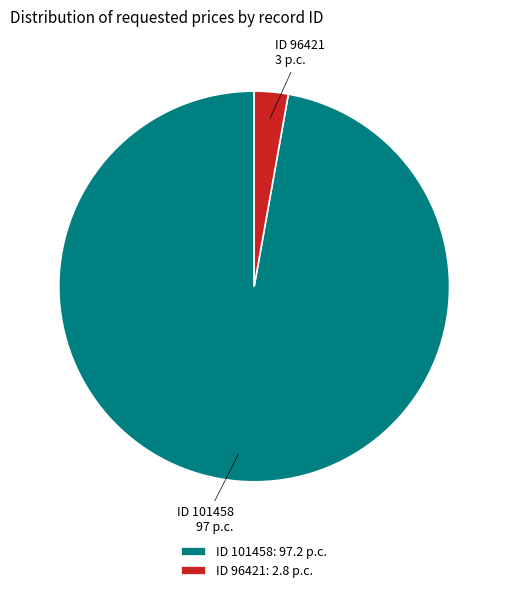

Is there a majority slice in this chart?

Yes